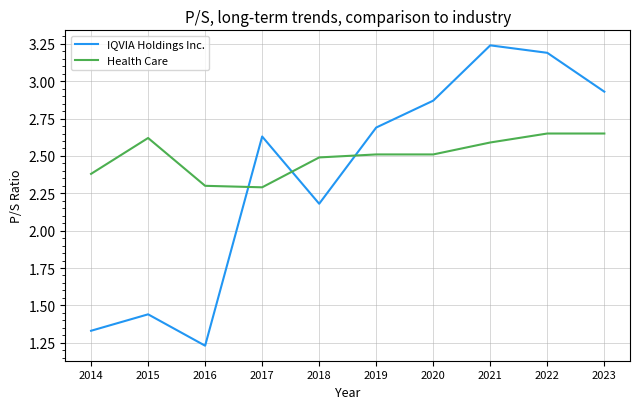

At which category does the chart reach its peak across all series?

2021